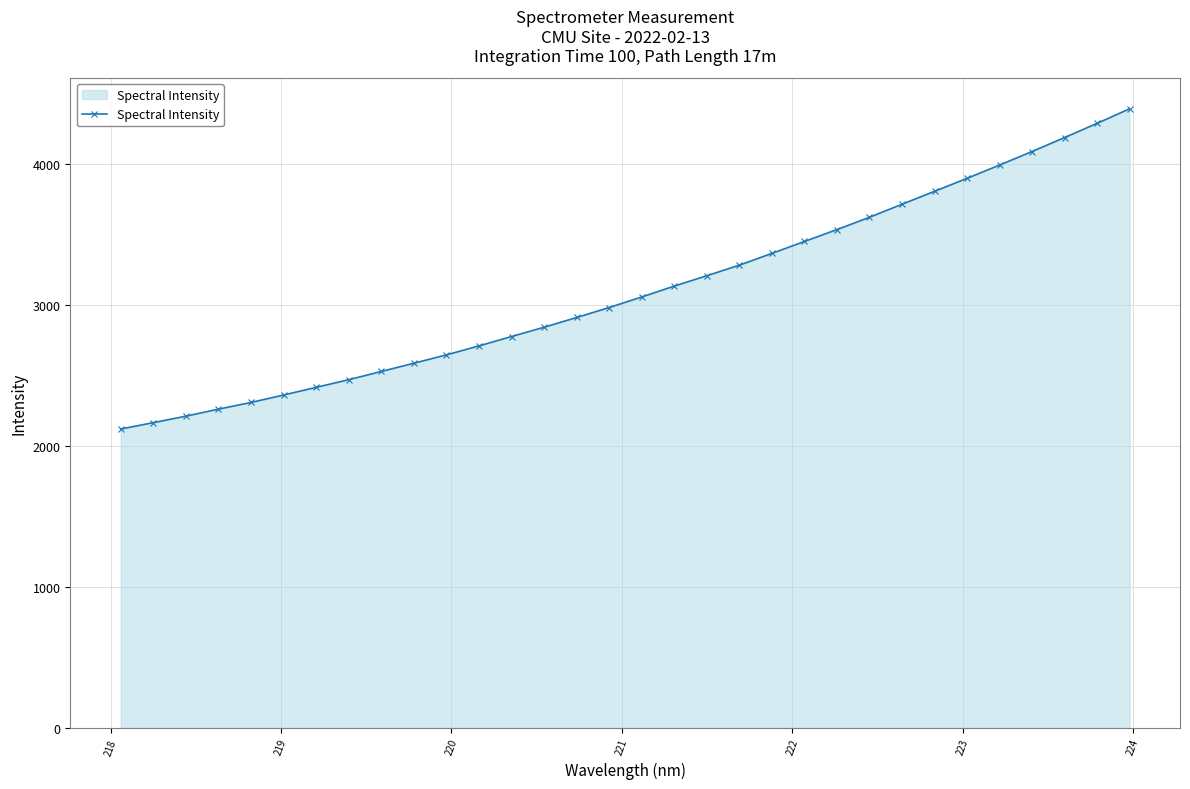

What is the value of the 12th point from the left?

2707.0